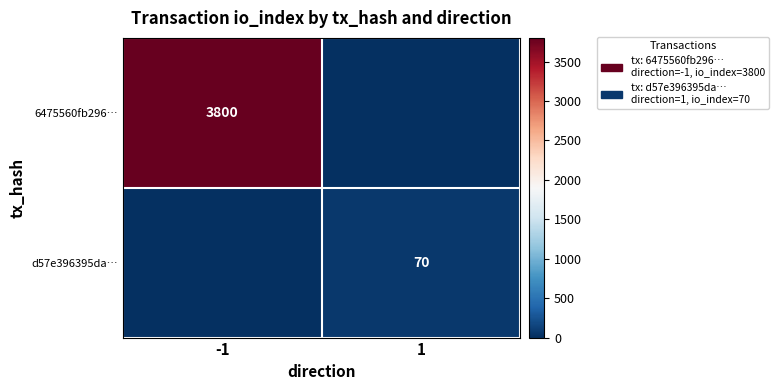

True or false: d57e396395da… has a value of 123 at 1.

False